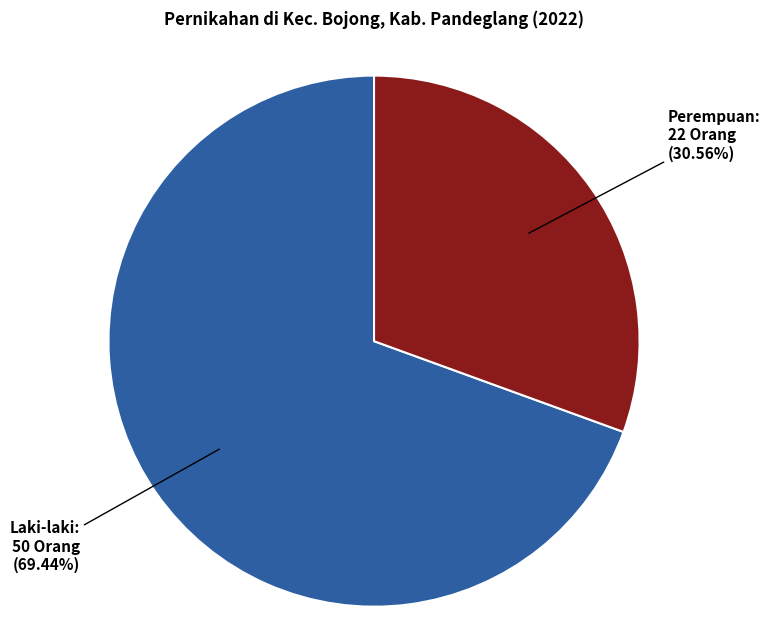

Which has a higher value, Laki-laki or Perempuan?

Laki-laki